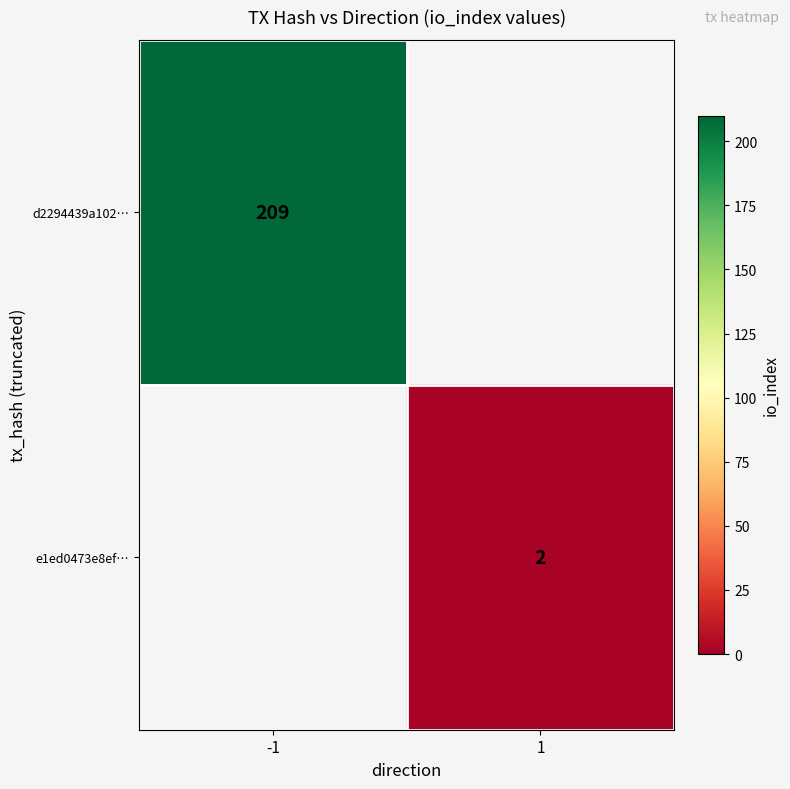

Is it true that d2294439a102… equals 145 at -1?

False